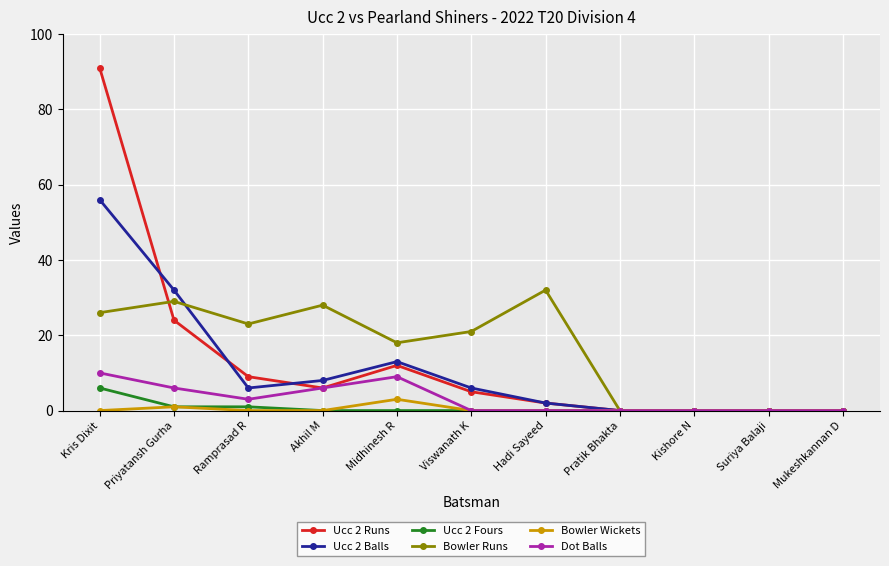

What are all the series names shown in the legend?

Ucc 2 Runs, Ucc 2 Balls, Ucc 2 Fours, Bowler Runs, Bowler Wickets, Dot Balls